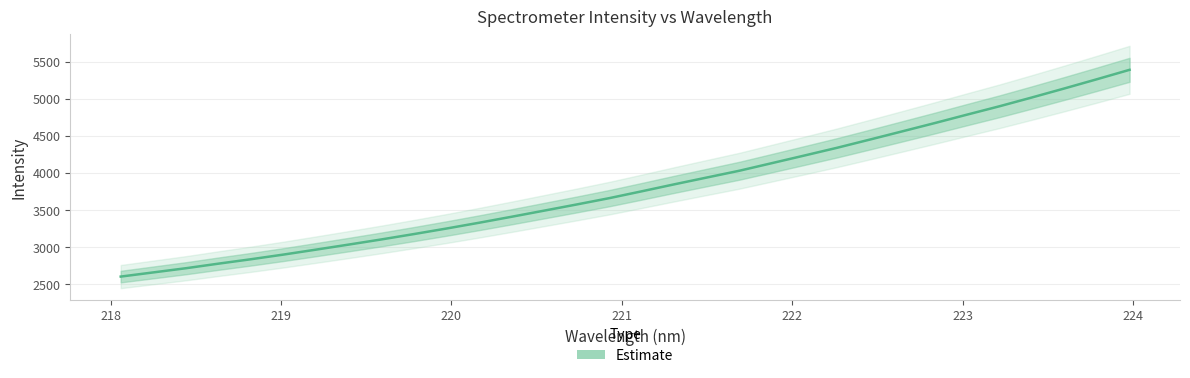

What is the maximum value for Estimate?

5391.2